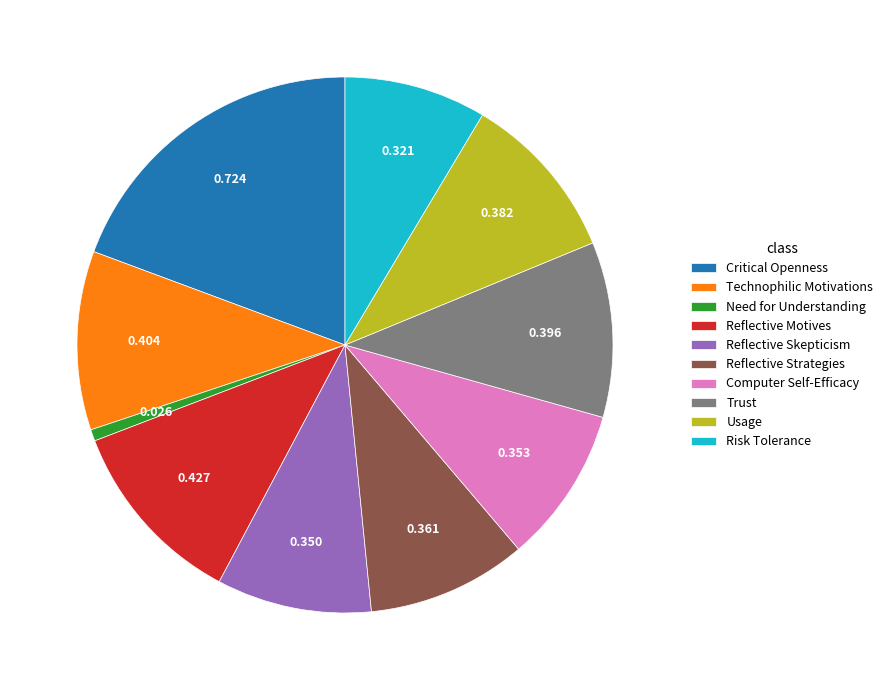

Is the sum of Need for Understanding and Trust greater than half?

No